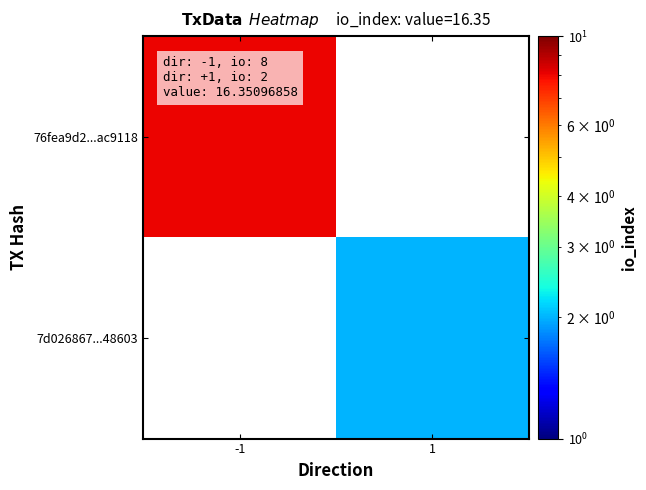

Rank the series by their average value, from lowest to highest.

76fea9d2...ac9118, 7d026867...48603